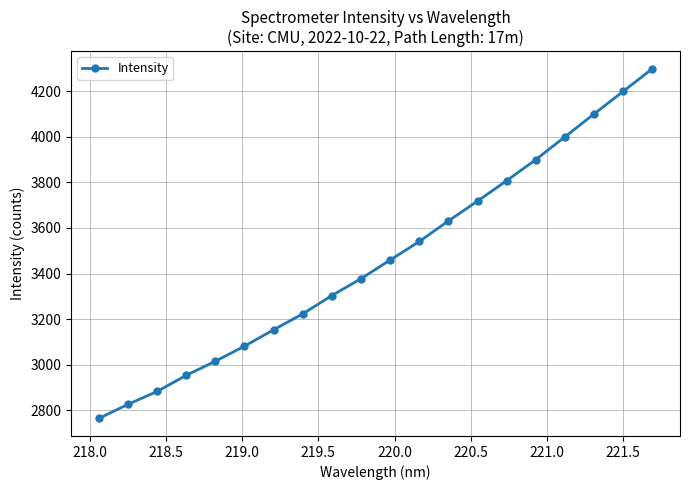

What is the sum of all values?

69234.0